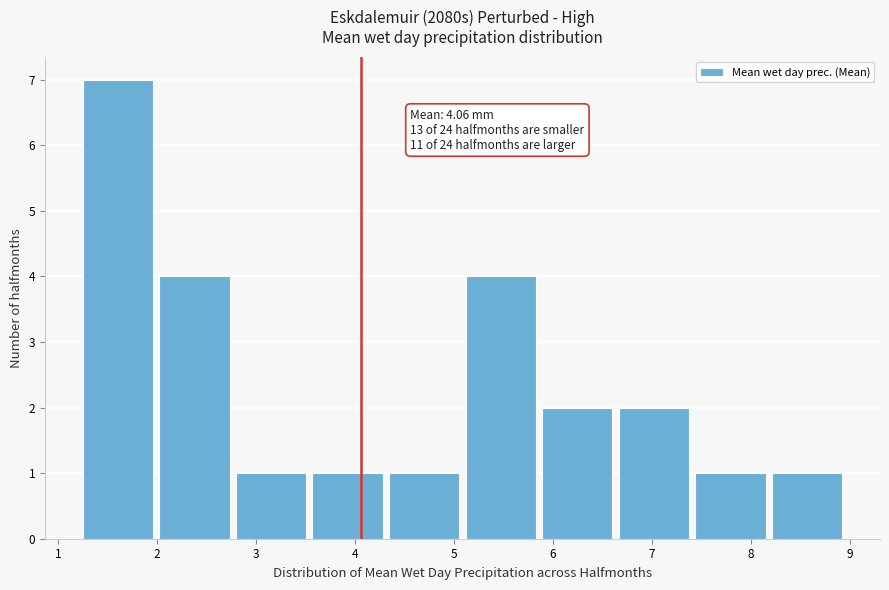

Over which range of the x-axis is the bar tallest?

1.3 to 2.0